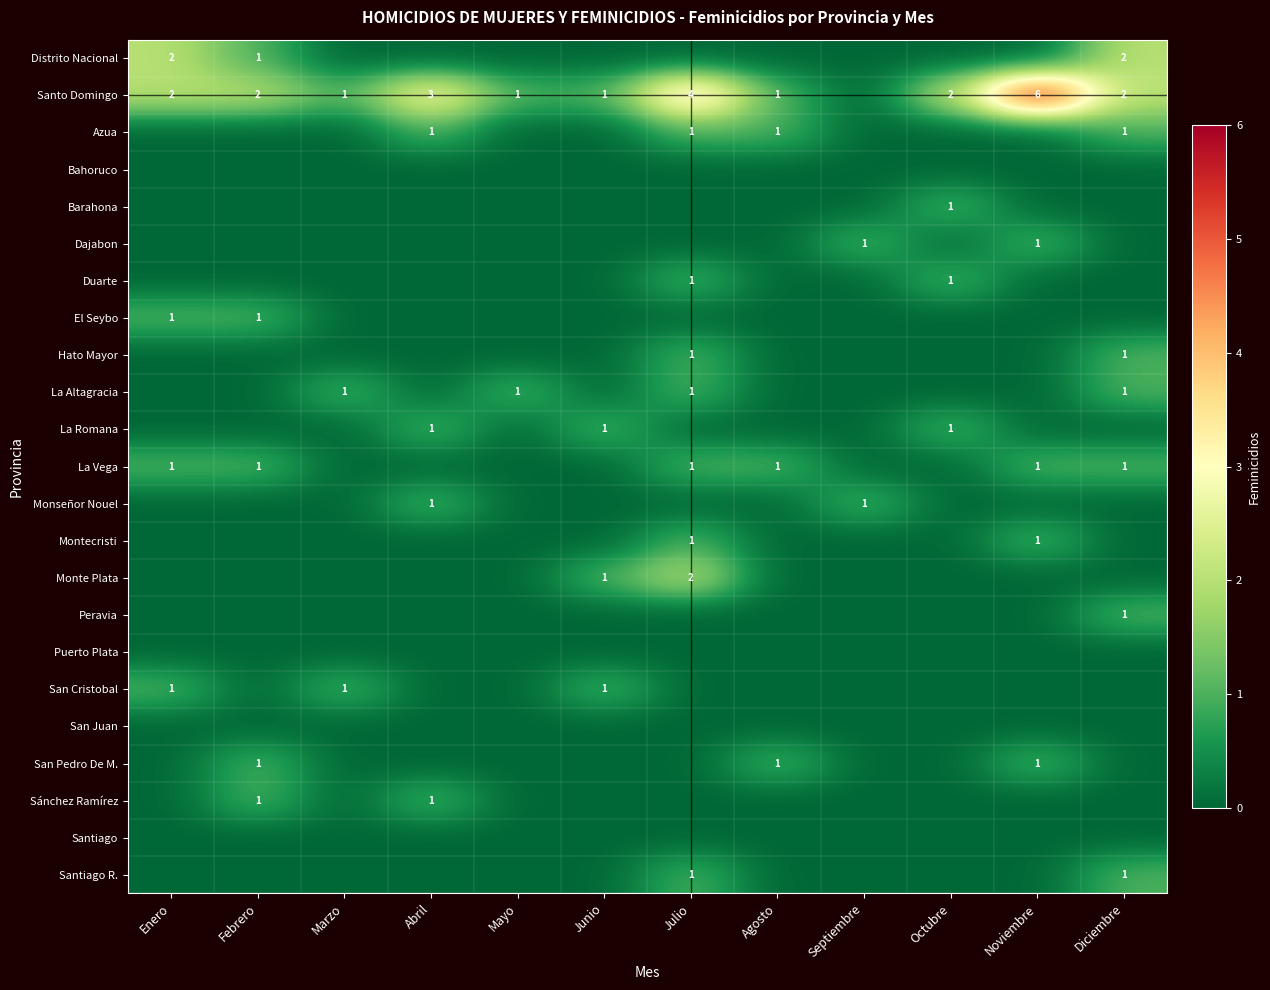

List the series in order of their peak value, lowest first.

Bahoruco, Puerto Plata, San Juan, Santiago, Azua, Barahona, Dajabon, Duarte, El Seybo, Hato Mayor, La Altagracia, La Romana, La Vega, Monseñor Nouel, Montecristi, Peravia, San Cristobal, San Pedro De M., Sánchez Ramírez, Santiago R., Distrito Nacional, Monte Plata, Santo Domingo